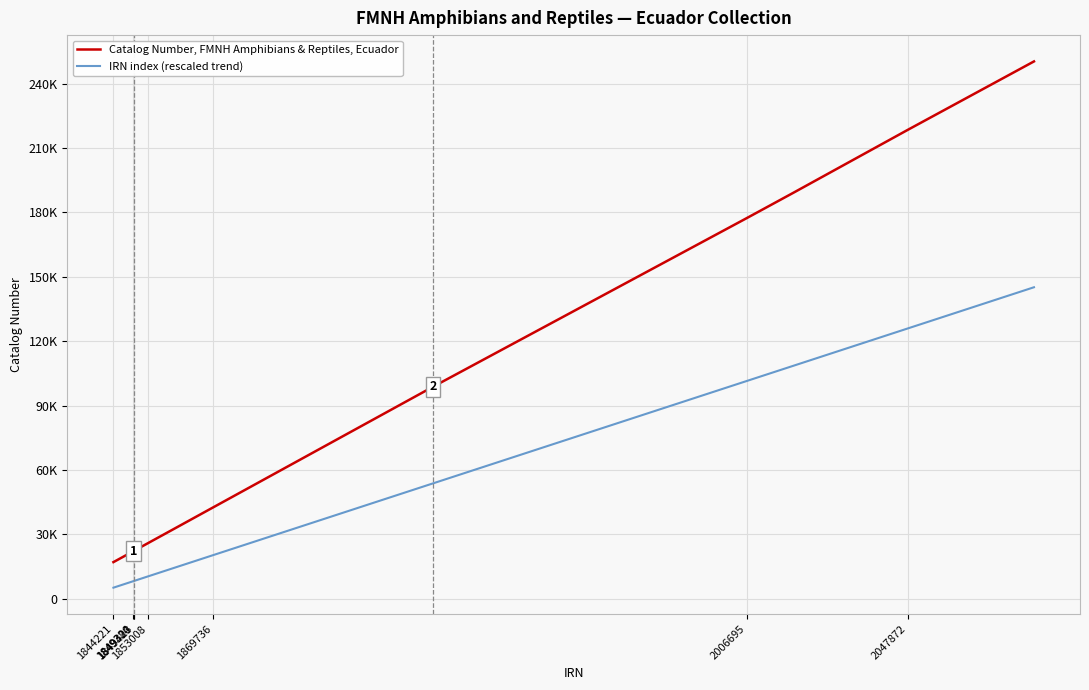

What are all the series names shown in the legend?

Catalog Number, FMNH Amphibians & Reptiles, Ecuador, IRN index (rescaled trend)